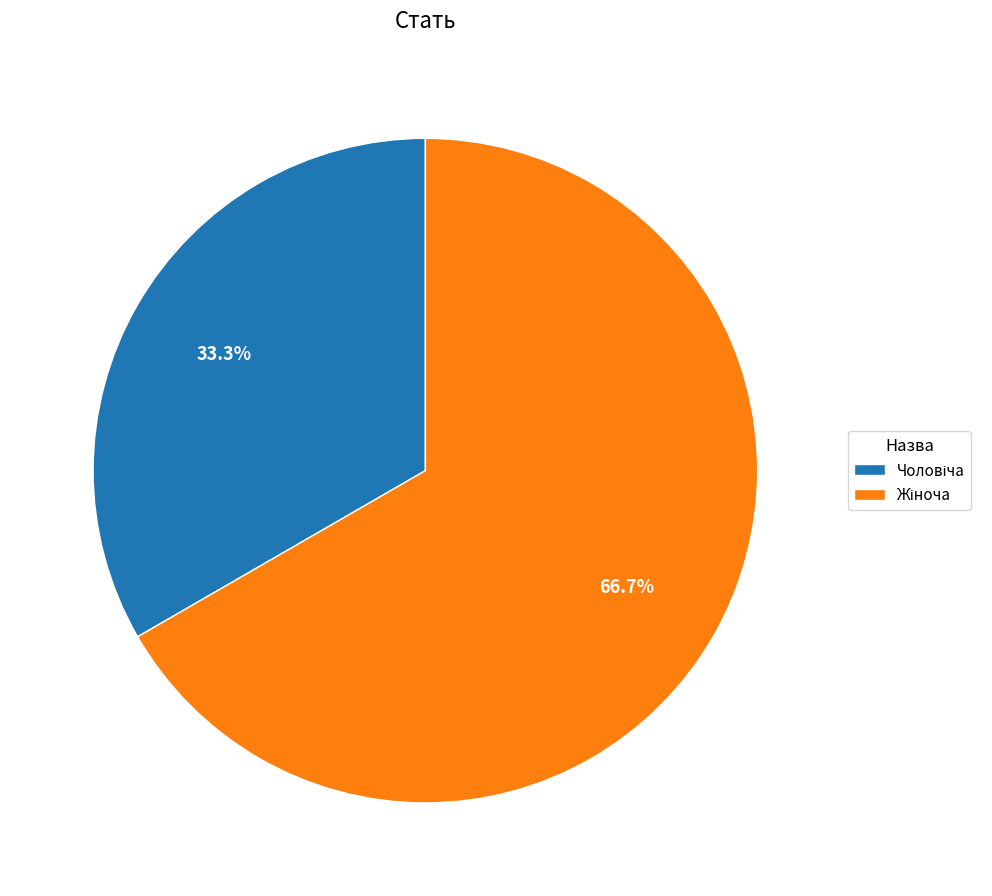

Does any single category account for the majority?

Yes